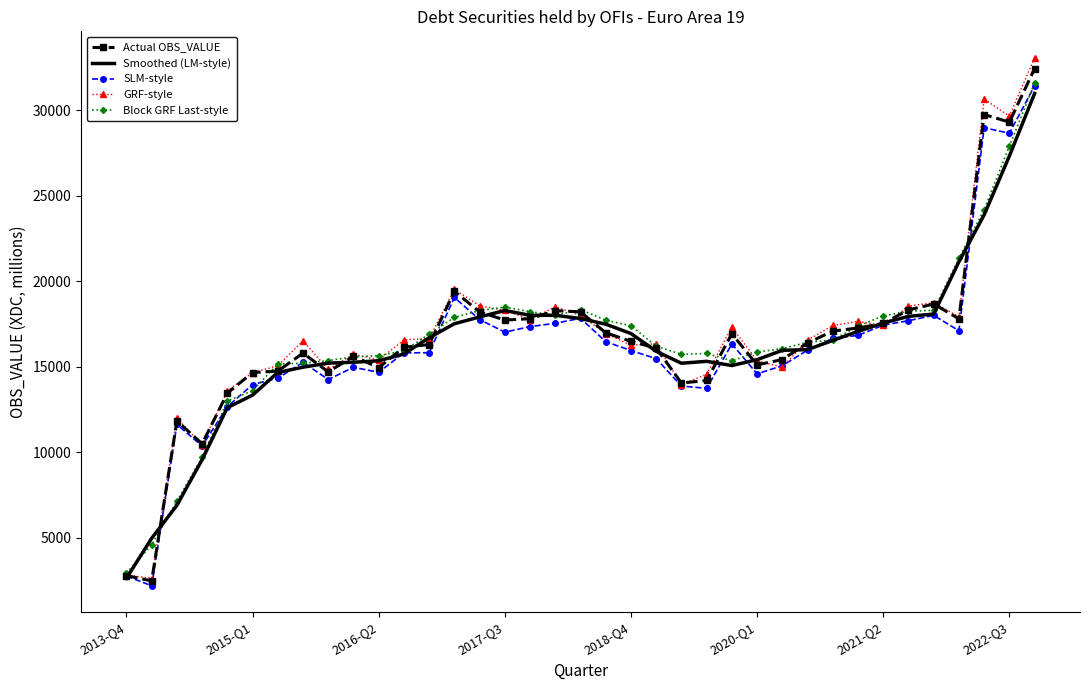

Which series has the largest range (max minus min)?

GRF-style